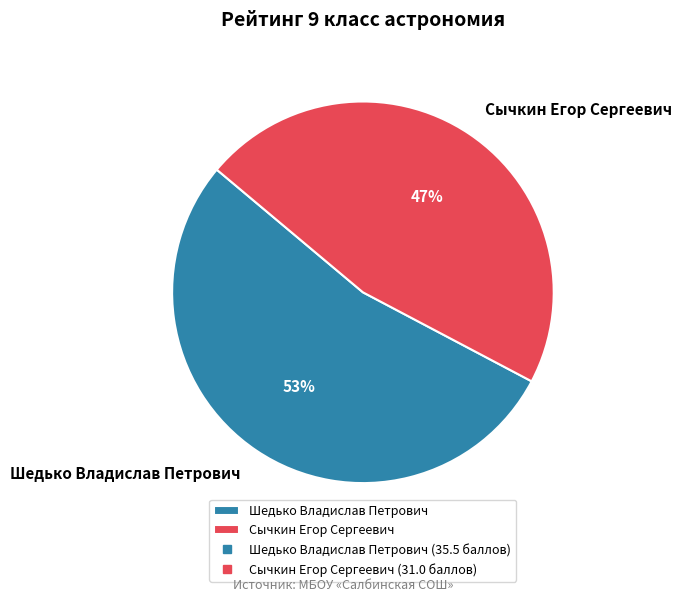

Which has a higher value, Шедько Владислав Петрович or Сычкин Егор Сергеевич?

Шедько Владислав Петрович